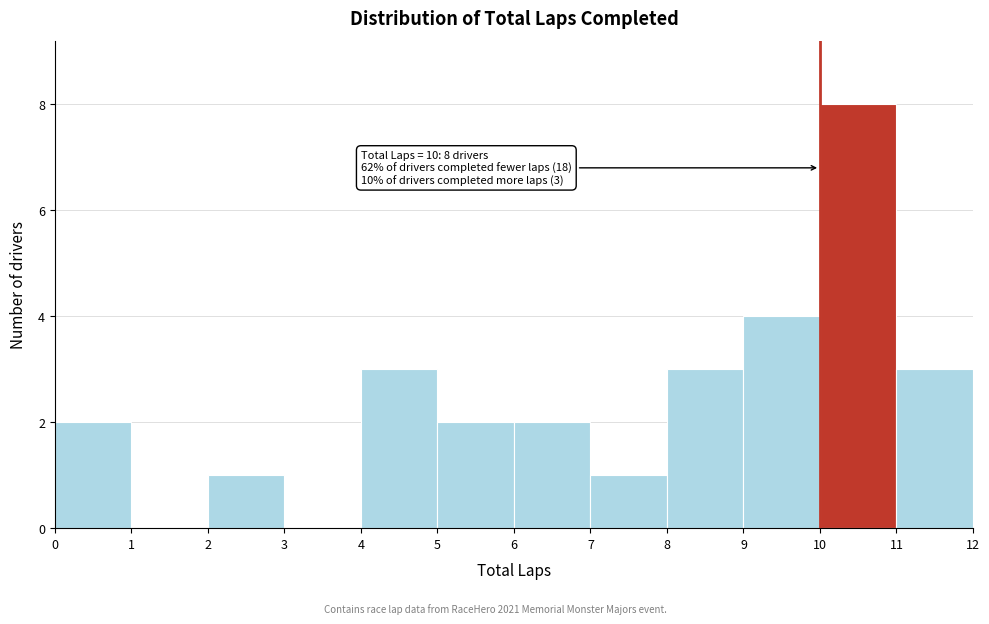

Which range on the x-axis has the tallest bar?

10 to 11